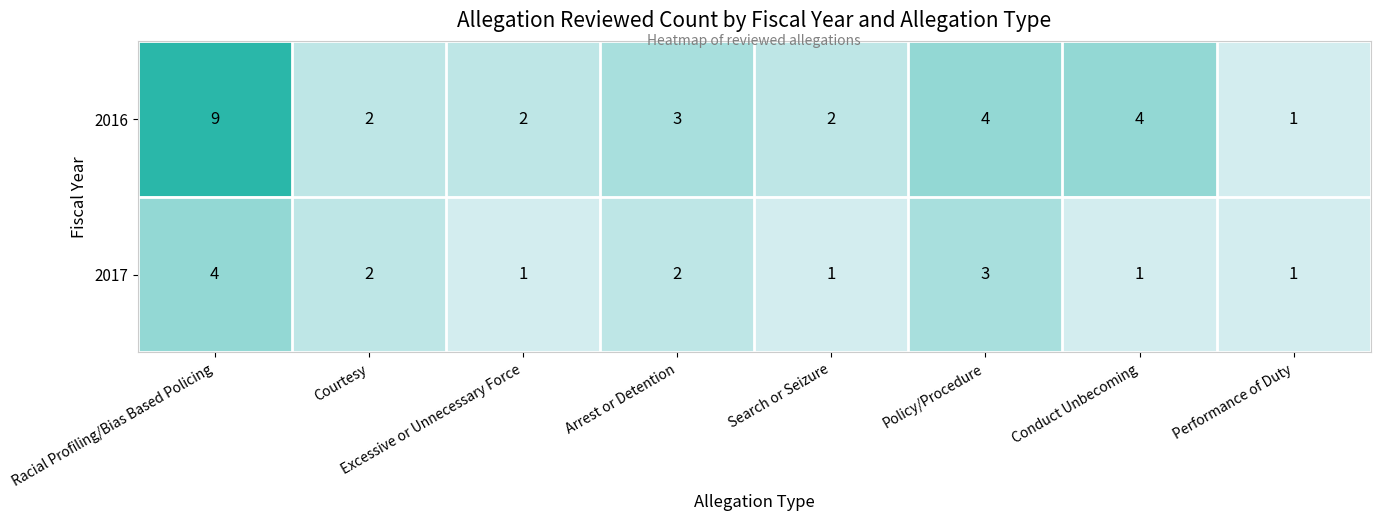

Which series has the largest range (max minus min)?

2016